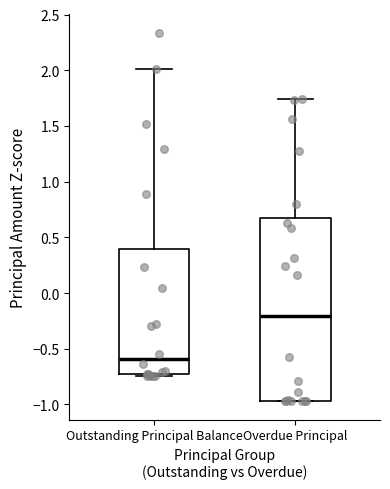

Reading left to right, transcribe this box plot: for each box, give where its median line is, the range the box spans, and where its two whiskers end, as read against the y-axis. The values are not printed on the chart, so give them approximately, as read against the axis.

Outstanding Principal Balance: median -0.60, box -0.75 to 0.40, whiskers -0.75 (just below the box's lower edge) to 2.00
Overdue Principal: median -0.20, box -0.95 to 0.65, whiskers -0.95 to 1.75